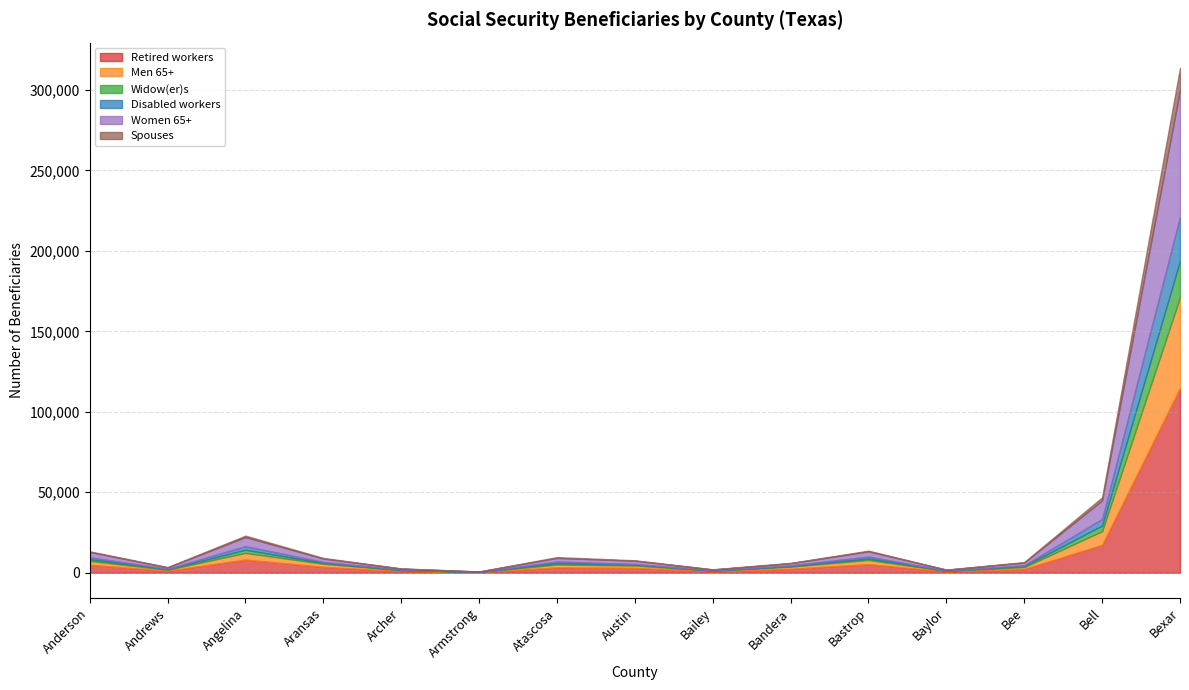

How many lines are shown in the chart?

6